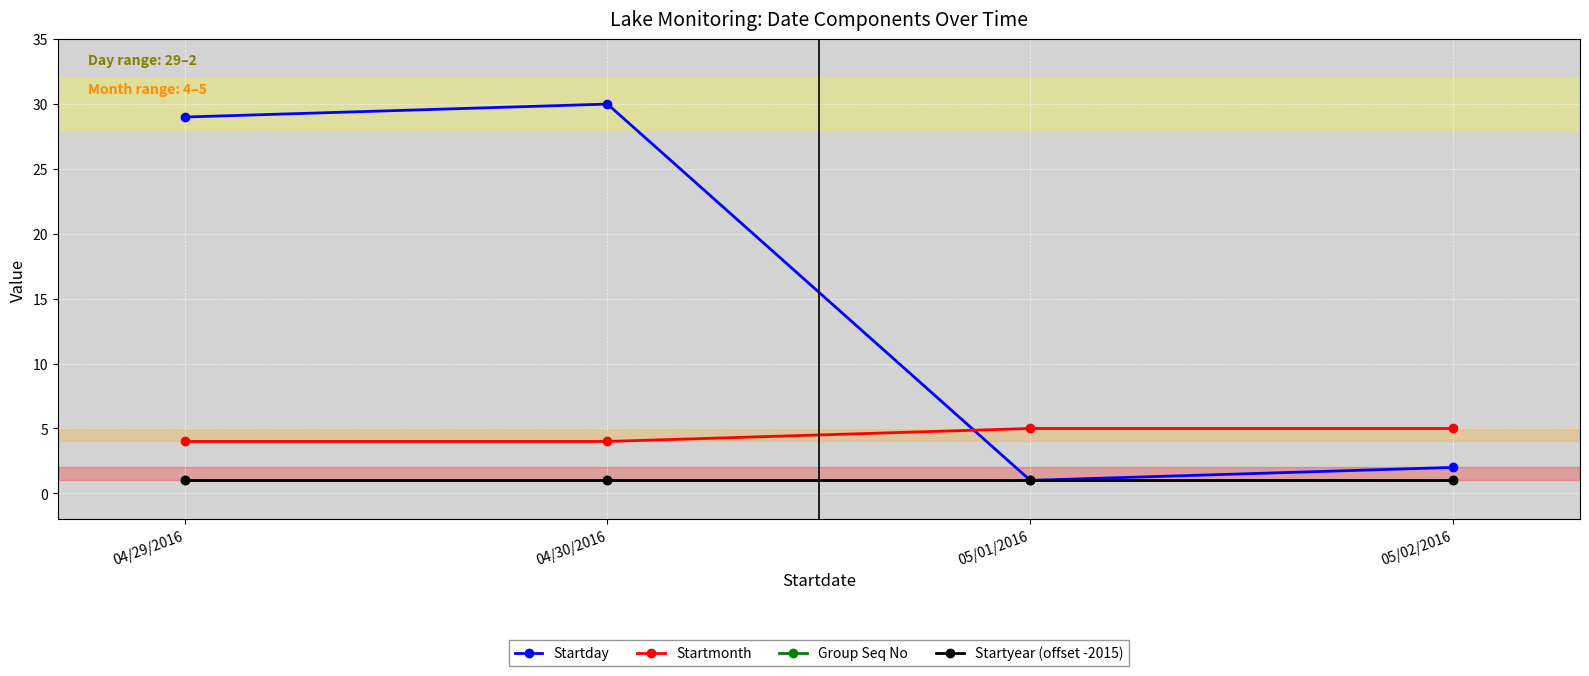

Rank the series at 04/29/2016 from highest to lowest value.

Startday, Startmonth, Group Seq No, Startyear (offset -2015)